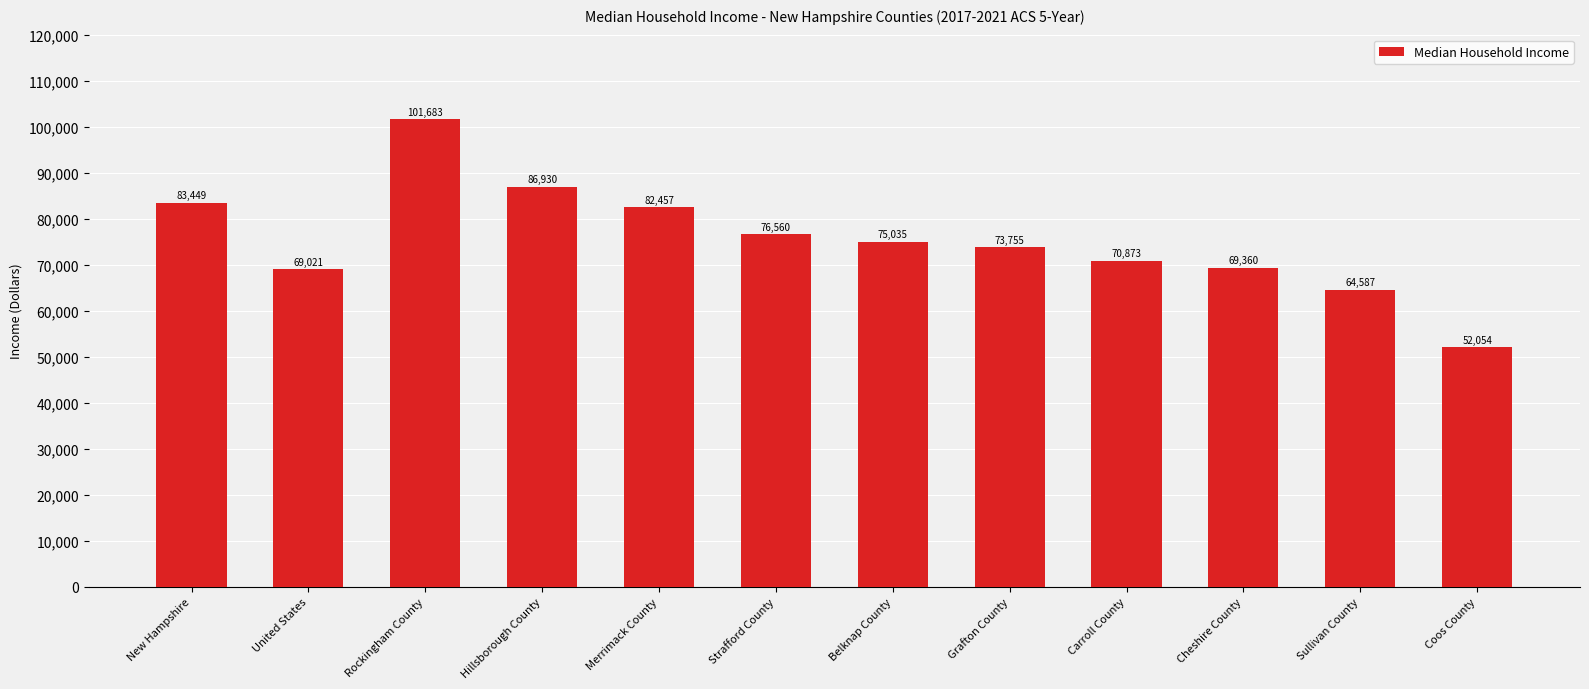

List the labels in order of value, smallest first.

Coos County, Sullivan County, United States, Cheshire County, Carroll County, Grafton County, Belknap County, Strafford County, Merrimack County, New Hampshire, Hillsborough County, Rockingham County